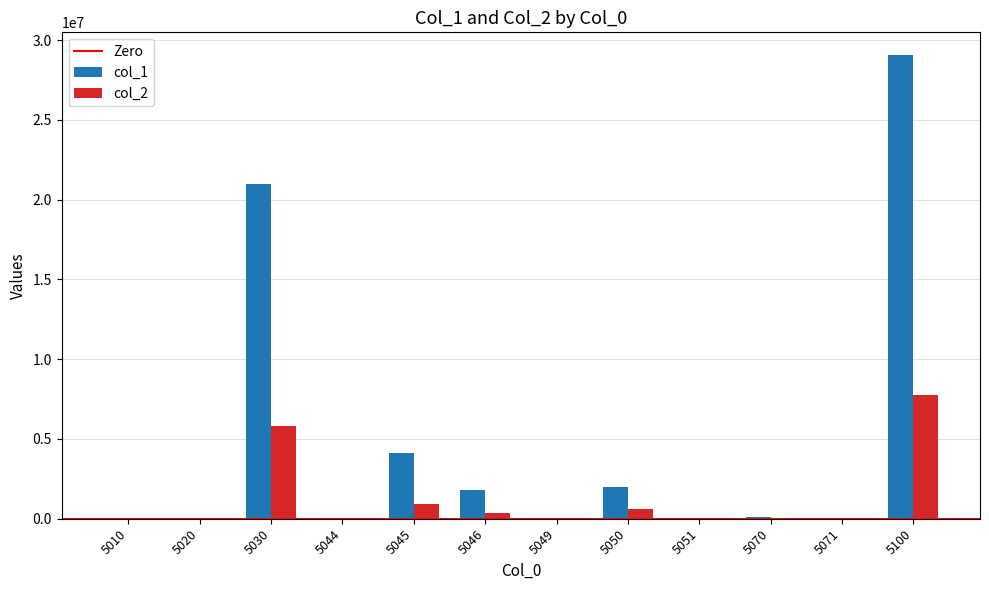

What is the difference between the col_1 values at 5100 and 5051?

29039340